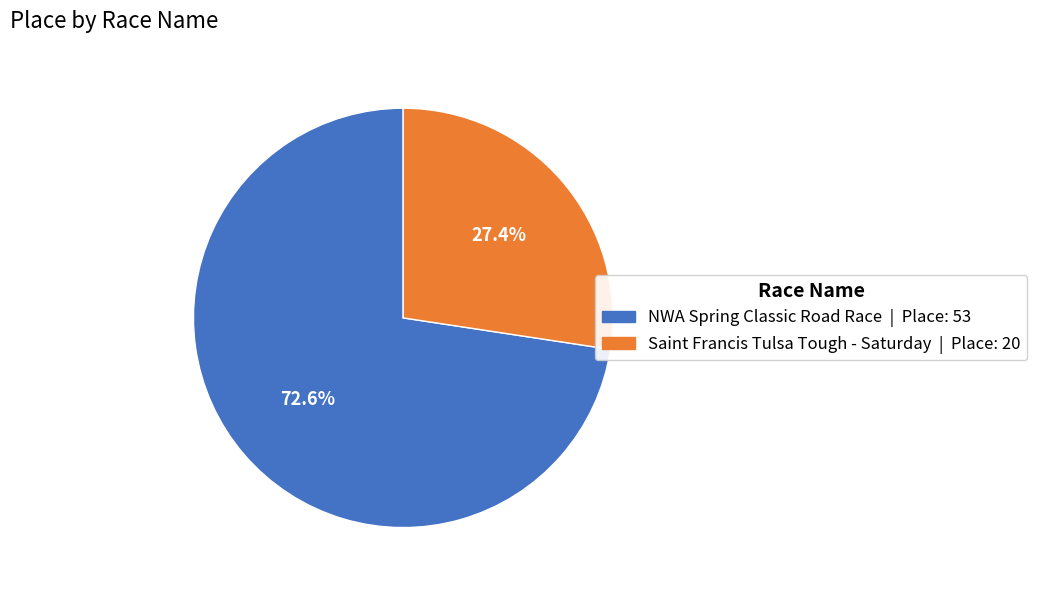

Is there any slice that represents more than half of the pie?

Yes